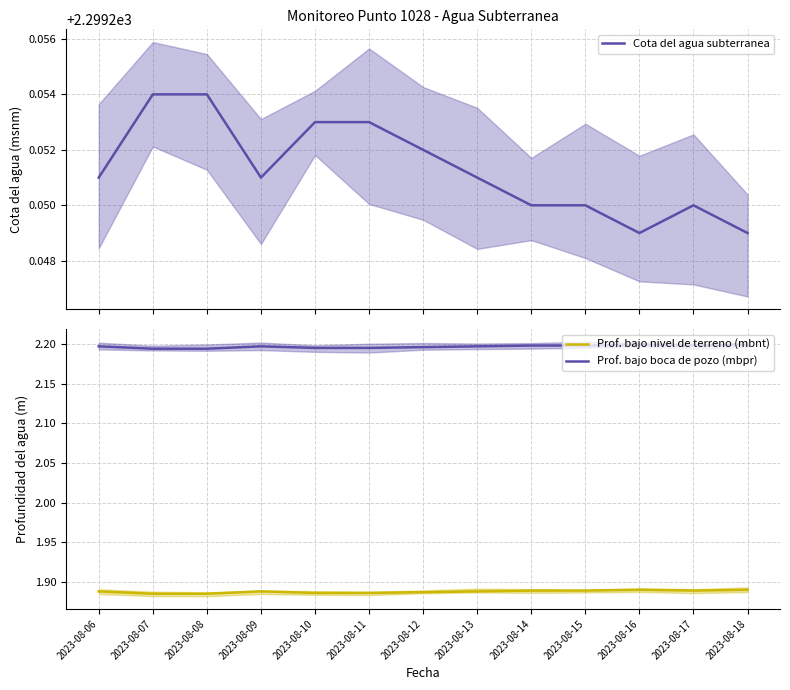

How many interior local peaks does the Prof. bajo nivel de terreno (mbnt) series have?

2